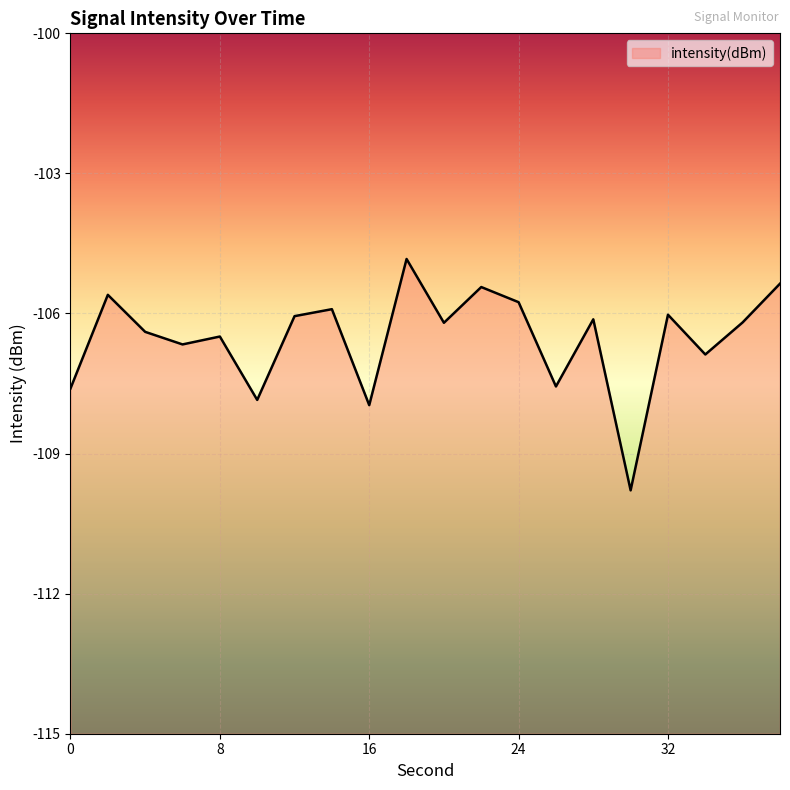

How many interior local peaks (higher than both neighbors) does the data have?

7